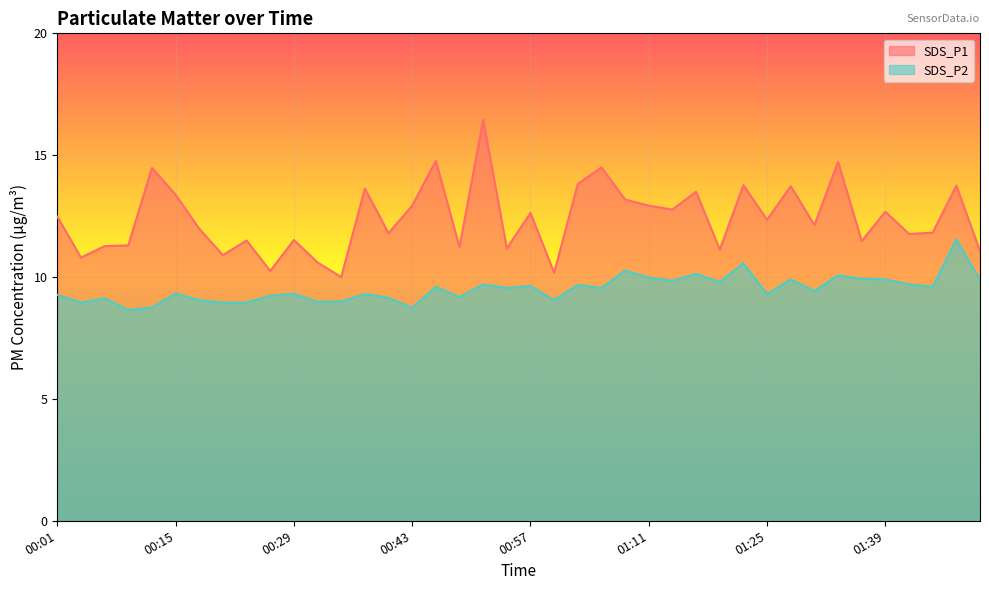

What is the value of the SDS_P1 point at the 40th from the left?

11.1